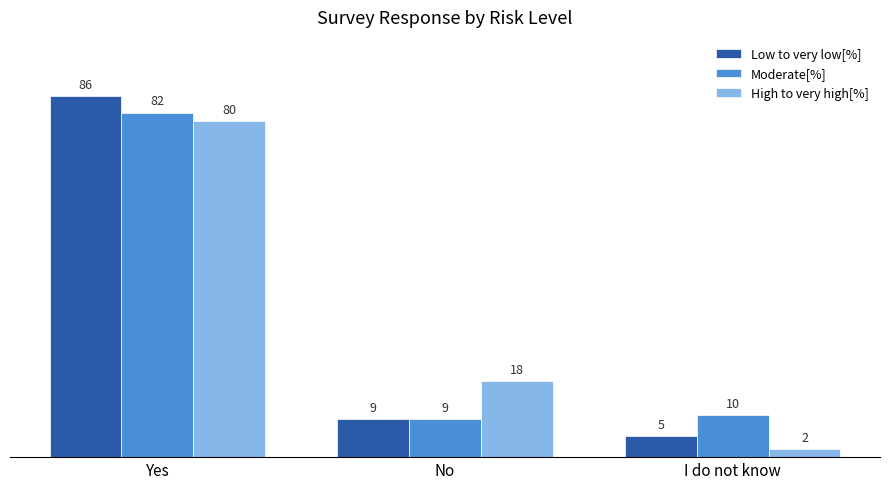

What position from the left is Yes?

1